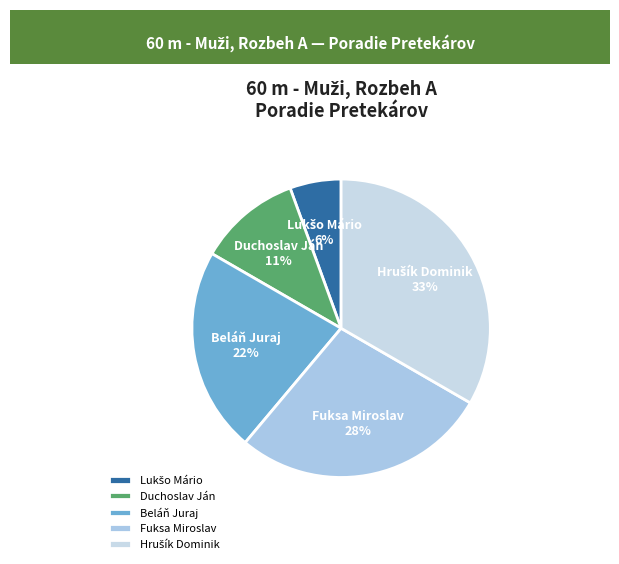

What percentage is the Beláň Juraj slice, to the nearest percent?

22%